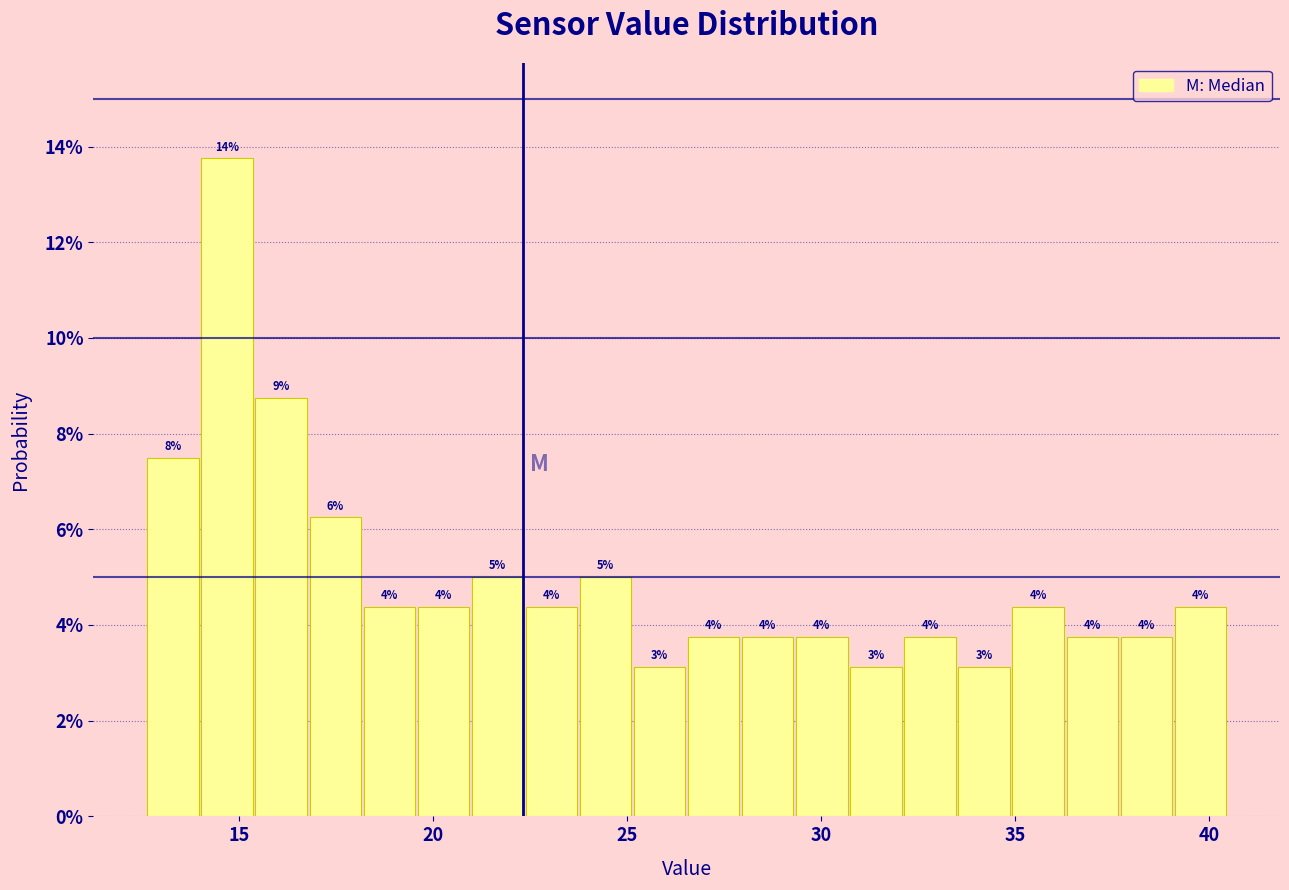

Around what value on the x-axis is the tallest bar? Give the approximate position of its centre, as read against the axis.

14.5